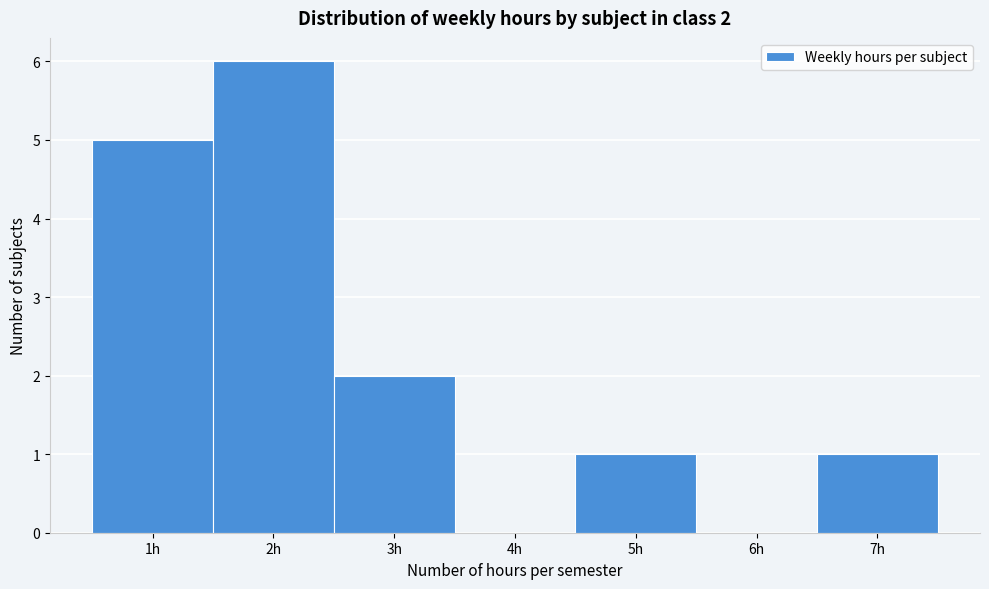

Which range on the x-axis has the tallest bar?

1.5 to 2.5